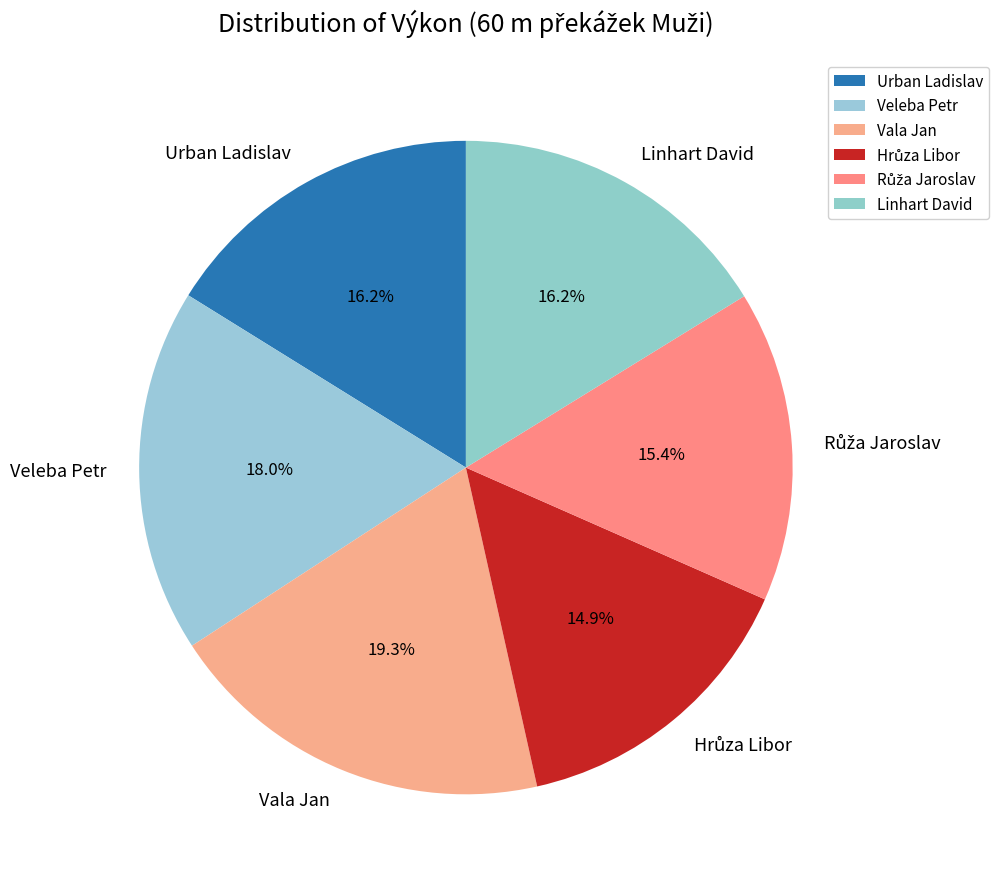

To the nearest percent, what percentage of the pie is Vala Jan?

19%